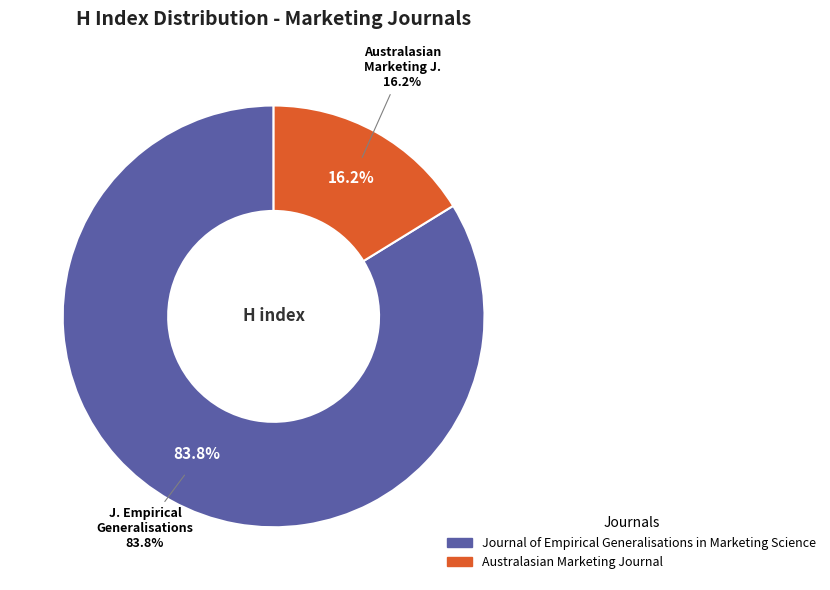

What is the change in value from Journal of Empirical Generalisations in Marketing Science to Australasian Marketing Journal?

-225